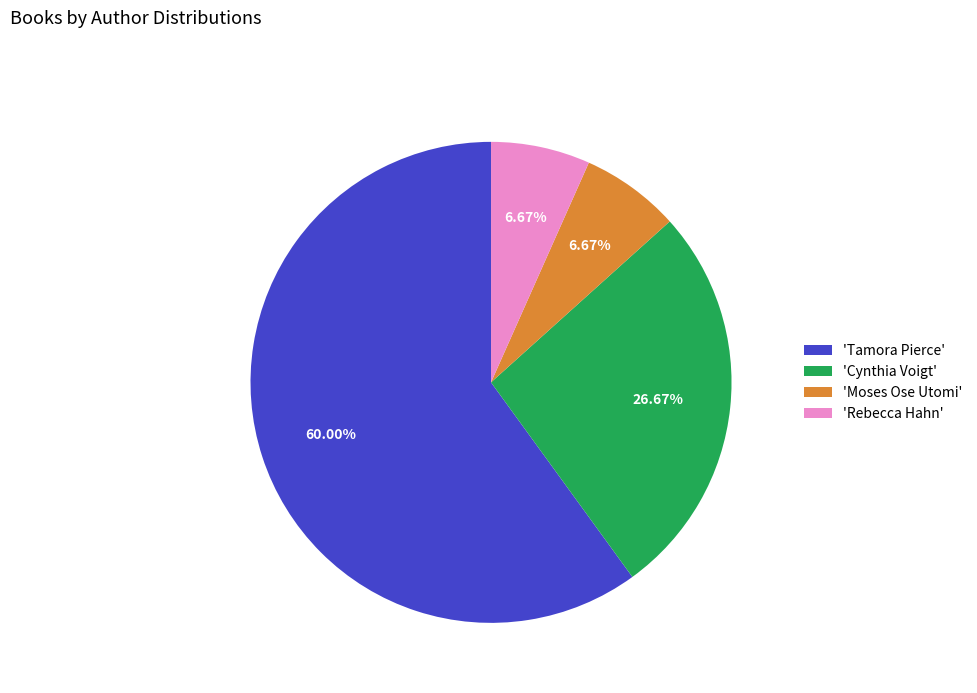

How many segments does this pie chart have?

4